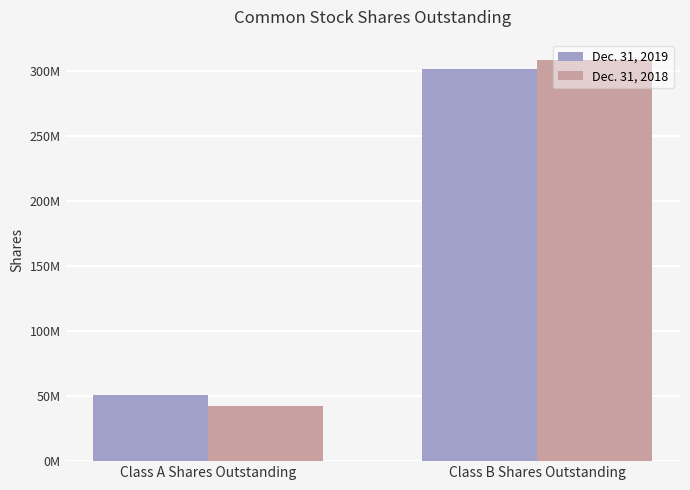

The Dec. 31, 2018 series shows 14783041 at Class A Shares Outstanding. True or false?

False